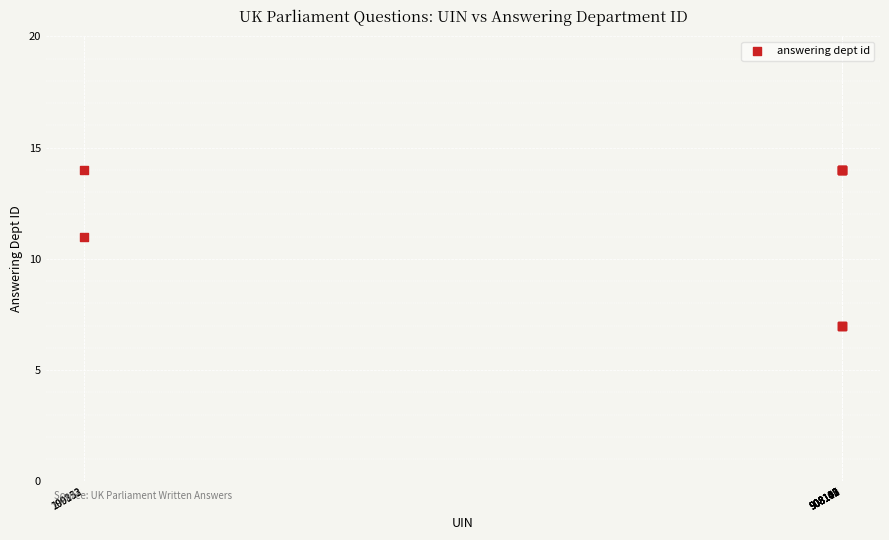

What Y value in the scatter plot is closest to 10?

11